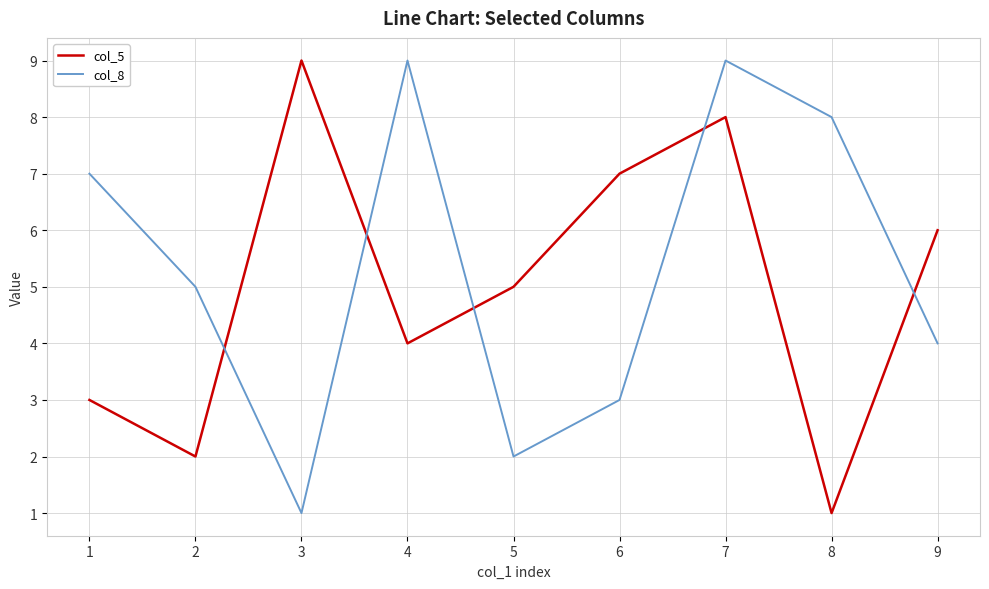

The value of col_5 at 6 is 5. True or false?

False